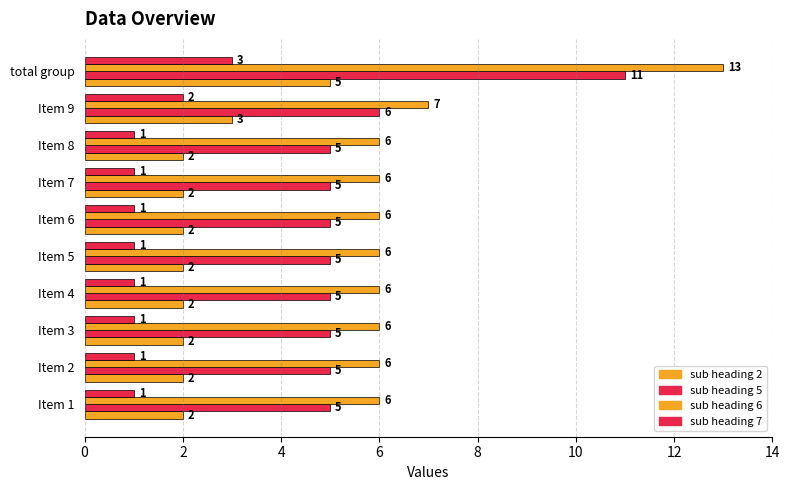

Which series has the largest total across all categories?

sub heading 6